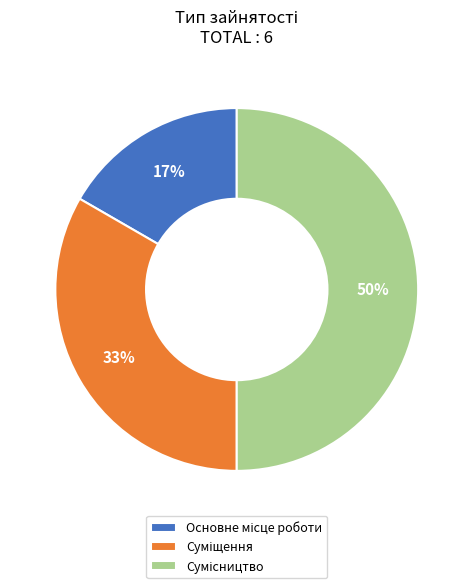

To the nearest percent, what is the difference between the largest and smallest slice percentages?

33%